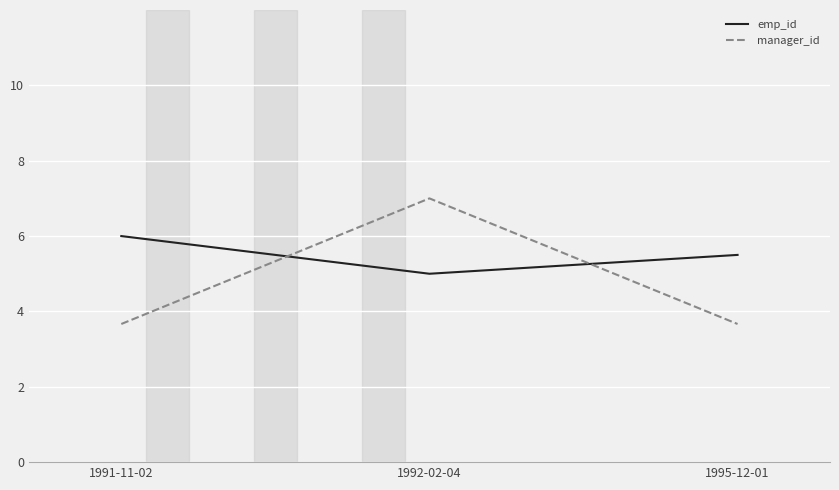

How many lines are shown in the chart?

2